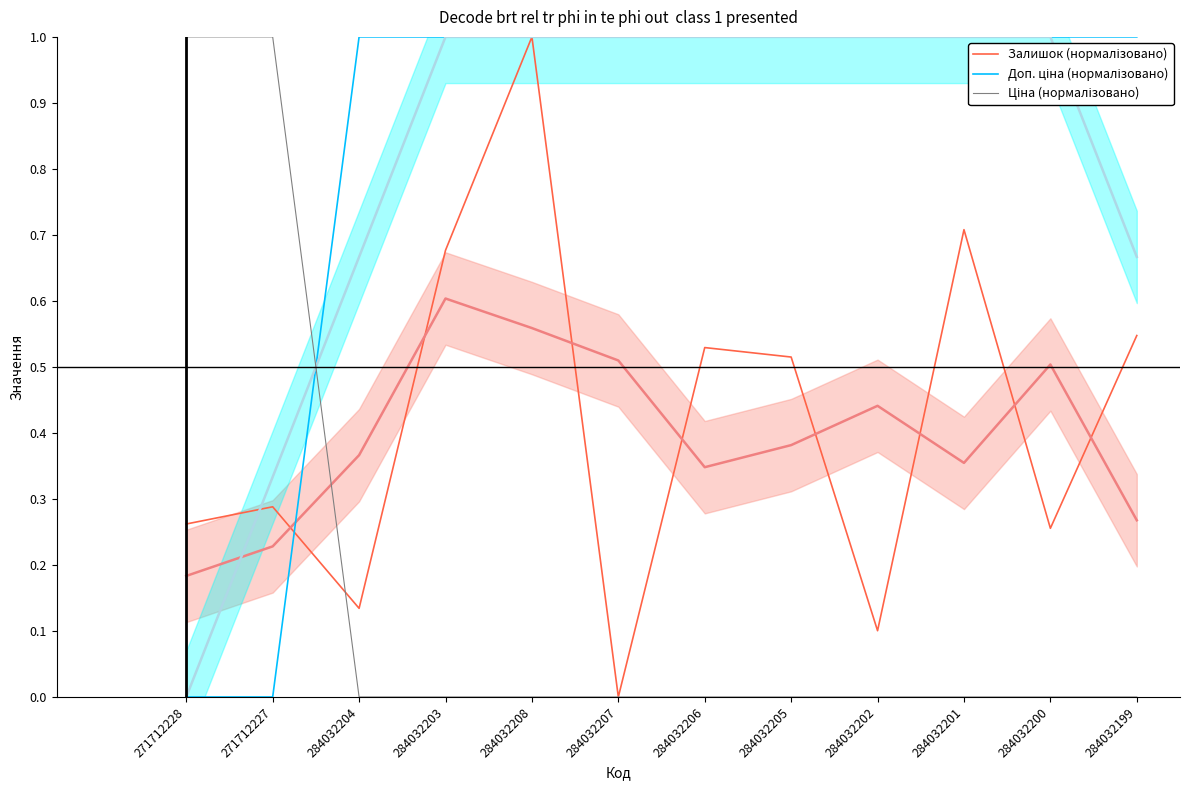

Is the value of Ціна (нормалізовано) at 271712227 greater than the value of Доп. ціна (нормалізовано) at 284032206?

No